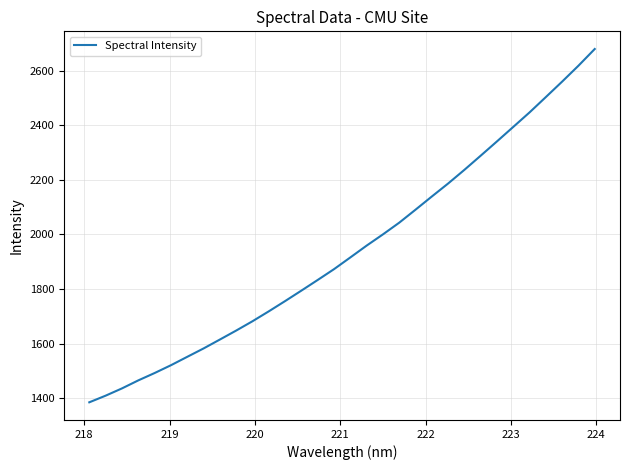

True or false: the data has more than 1 interior local peaks.

False